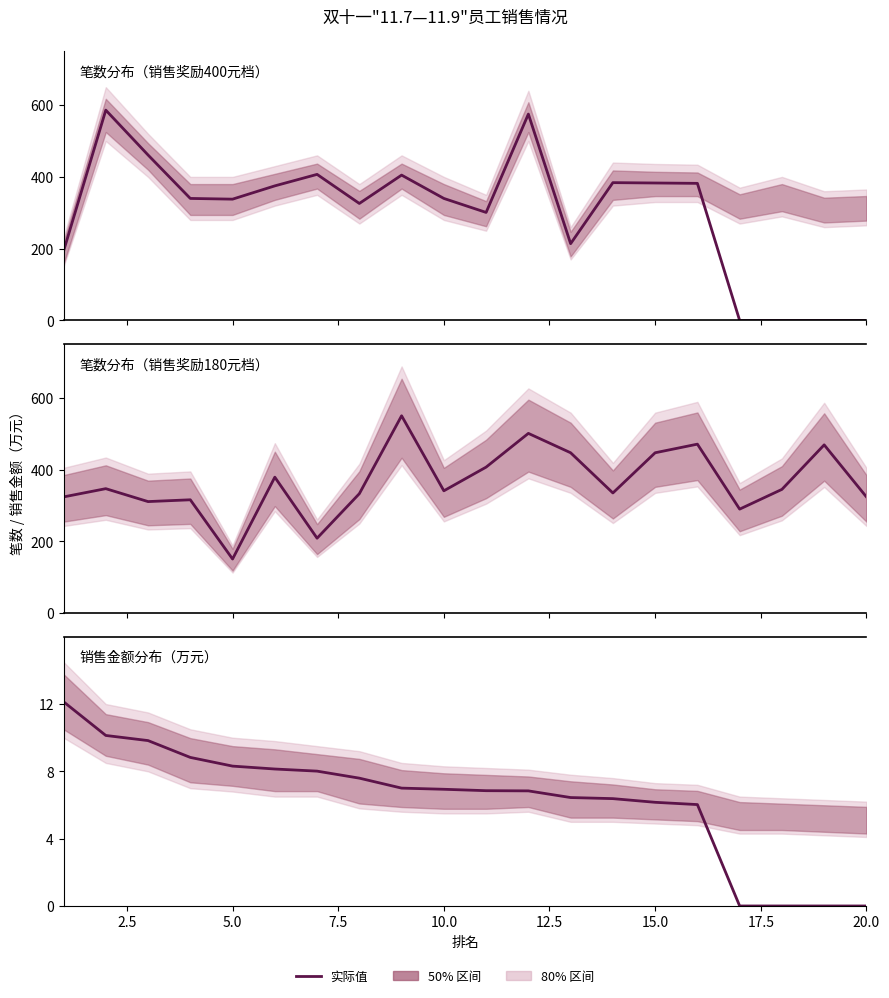

At how many categories does at least one series exceed 185?

20